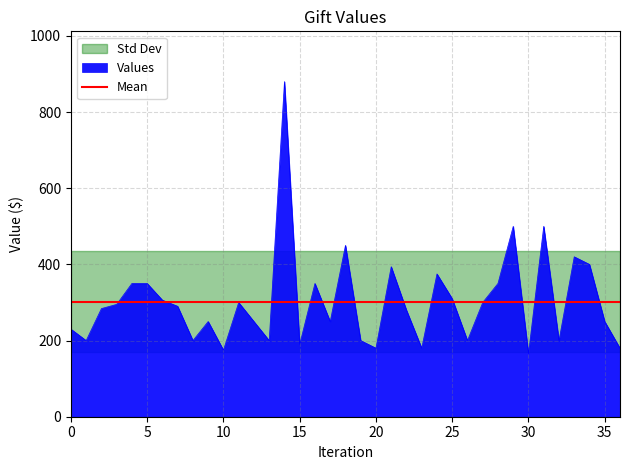

Approximately how many times larger is the value at 27 compared to 24?

0.8